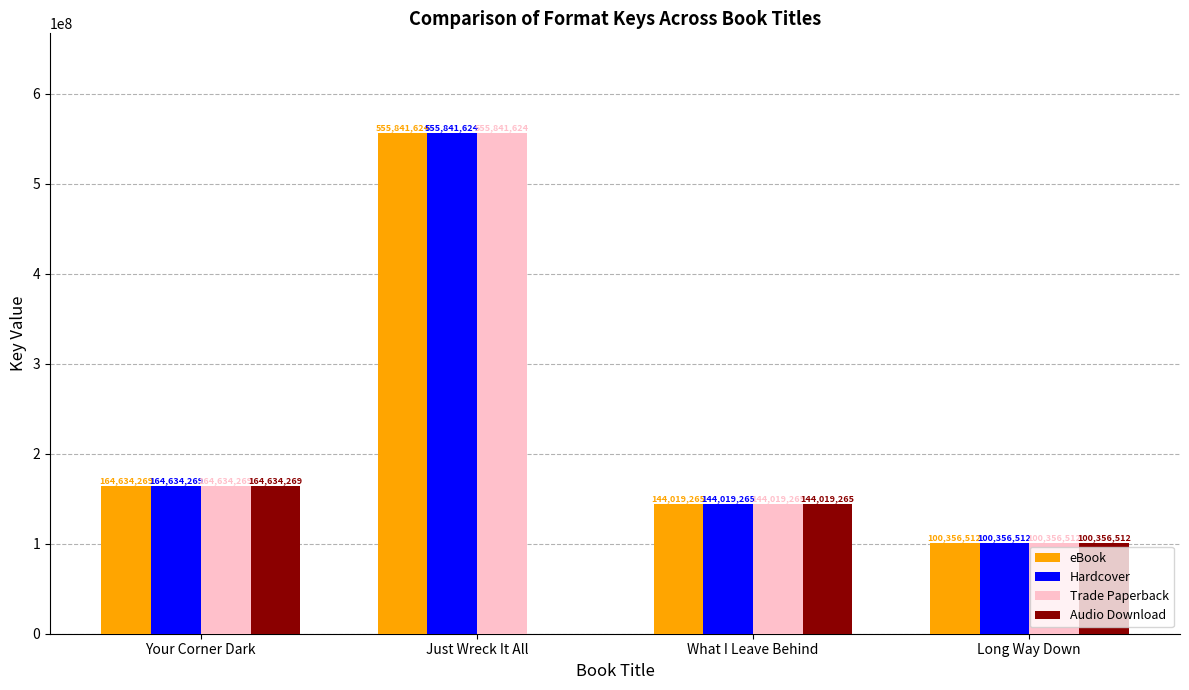

True or false: Trade Paperback has a value of 100356512 at Long Way Down.

True